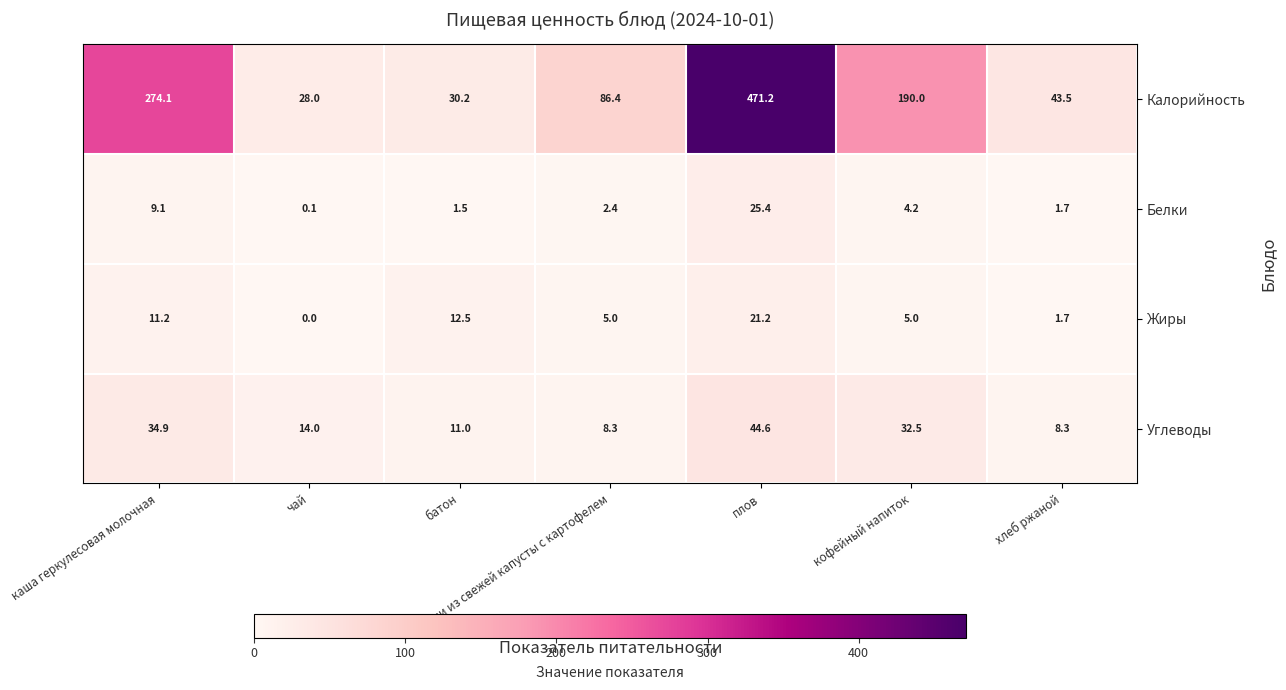

The Калорийность series shows 436.0 at каша геркулесовая молочная. True or false?

False